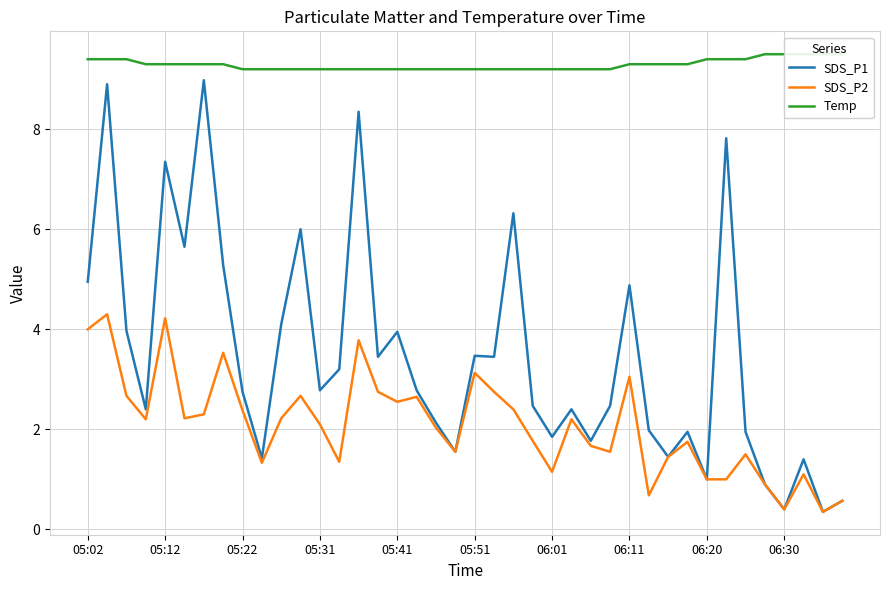

Where does the SDS_P1 series first go above 2?

05:02